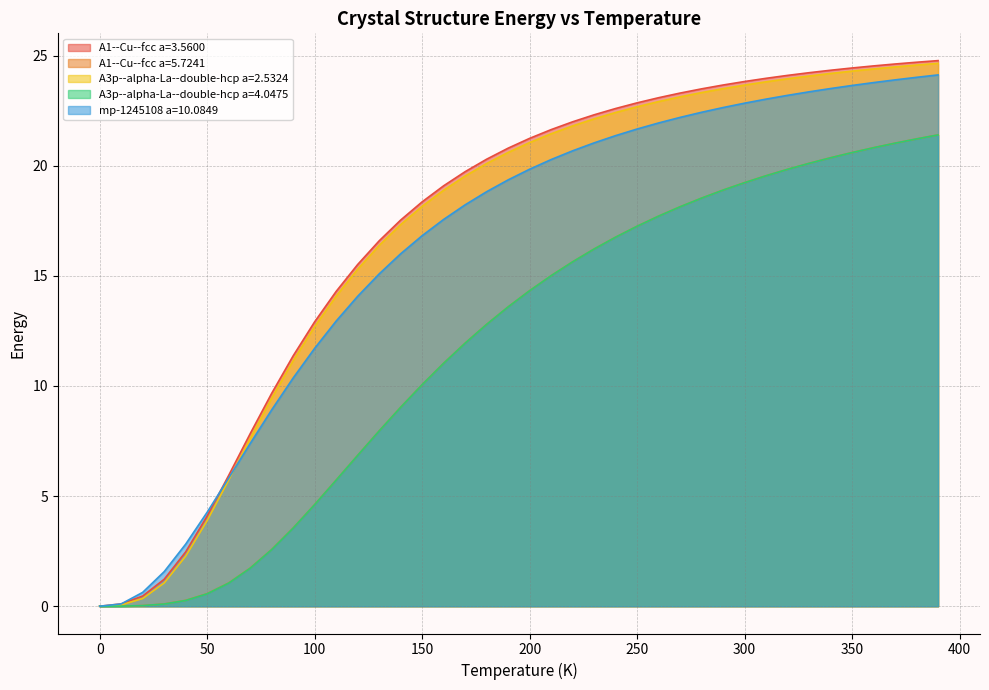

After their last crossing, which series has the higher values: mp-1245108 a=10.0849 or A1--Cu--fcc a=3.5600?

A1--Cu--fcc a=3.5600